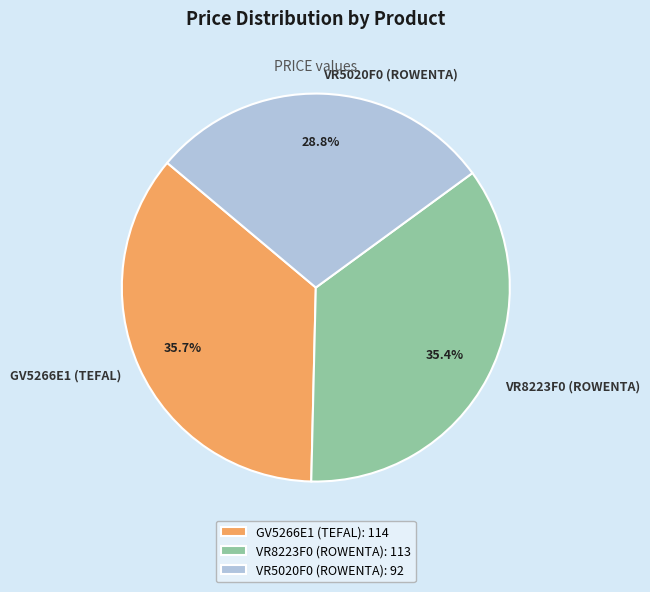

What is the smallest slice in the pie chart?

VR5020F0 (ROWENTA)